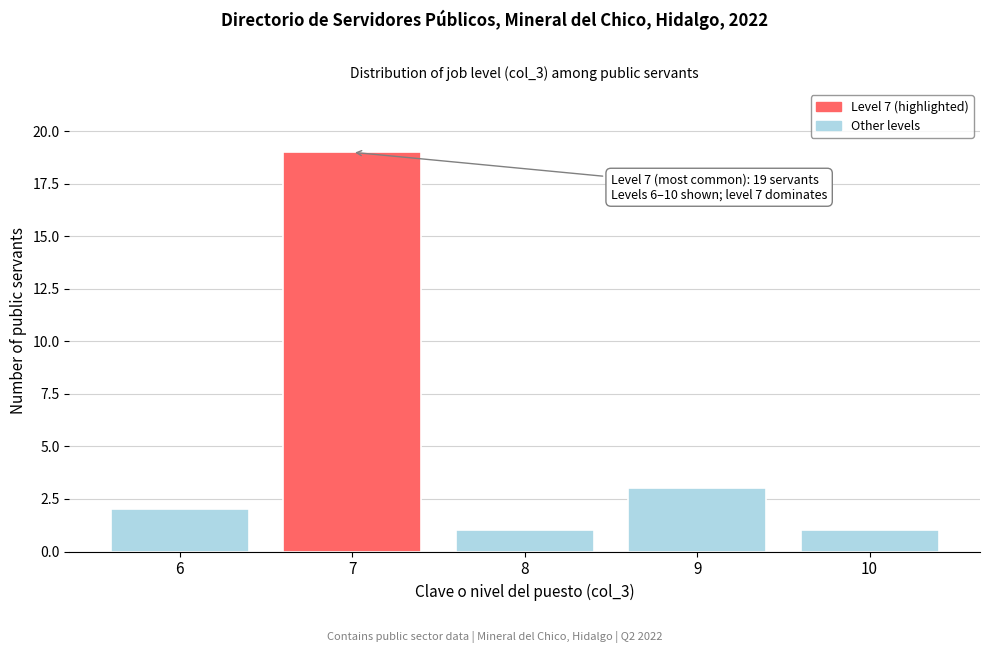

Over which range of the x-axis is the bar tallest?

6.5 to 7.5